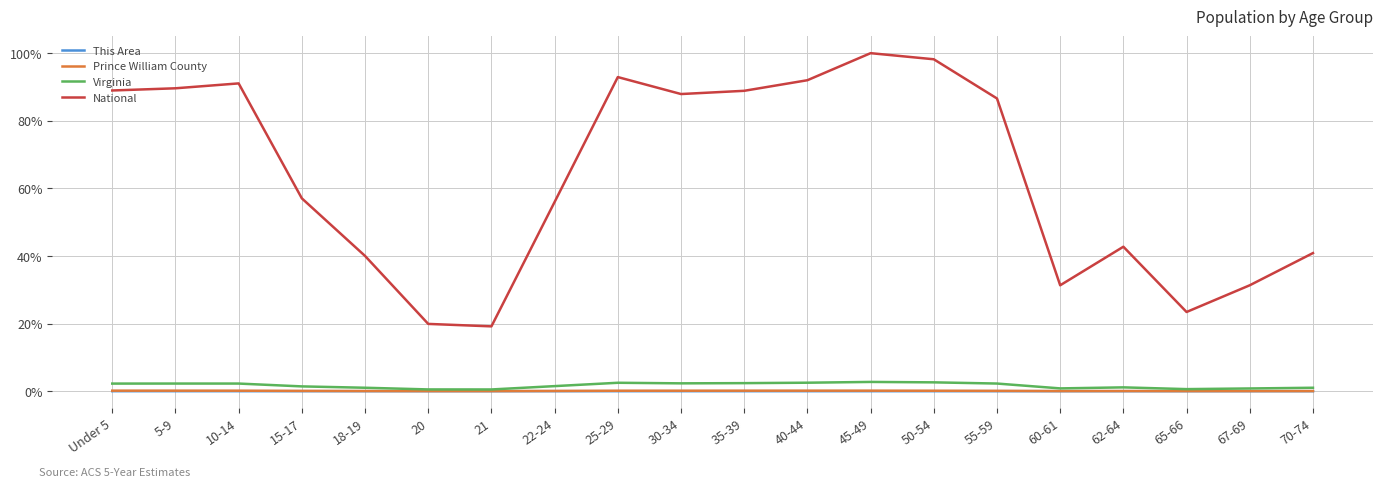

What is the highest value of the National series?

100.0